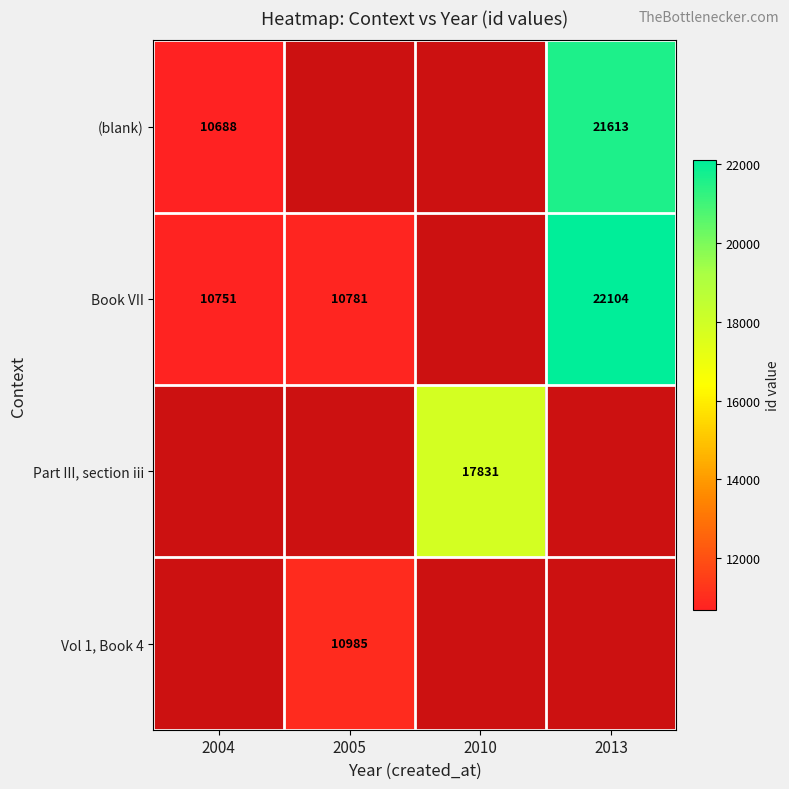

The Book VII series shows 18885 at 2005. True or false?

False